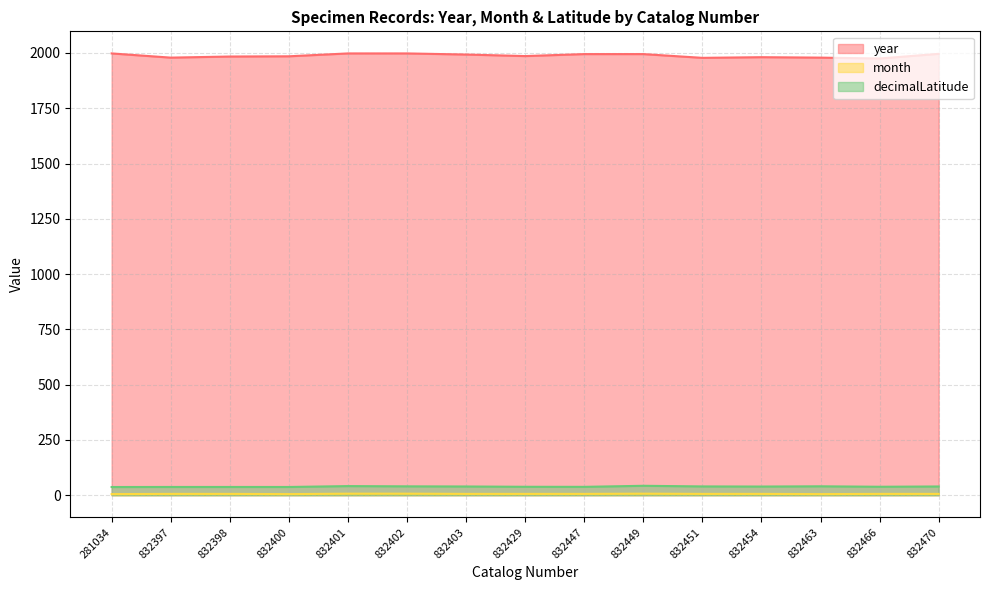

Reading left to right, extract all data points from this chart.

year: 281034=1998.0	832397=1979.0	832398=1984.0	832400=1985.0	832401=1998.0	832402=1998.0	832403=1993.0	832429=1986.0	832447=1995.0	832449=1995.0	832451=1978.0	832454=1981.0	832463=1979.0	832466=1975.0	832470=1996.0
month: 281034=5.0	832397=6.0	832398=6.0	832400=5.0	832401=7.0	832402=7.0	832403=6.0	832429=6.0	832447=6.0	832449=7.0	832451=6.0	832454=6.0	832463=5.0	832466=6.0	832470=6.0
decimalLatitude: 281034=37.1	832397=37.3	832398=37.3	832400=37.3	832401=41.3	832402=40.2	832403=39.5	832429=38.1	832447=37.9	832449=42.6	832451=39.8	832454=39.2	832463=40.3	832466=38.3	832470=39.5